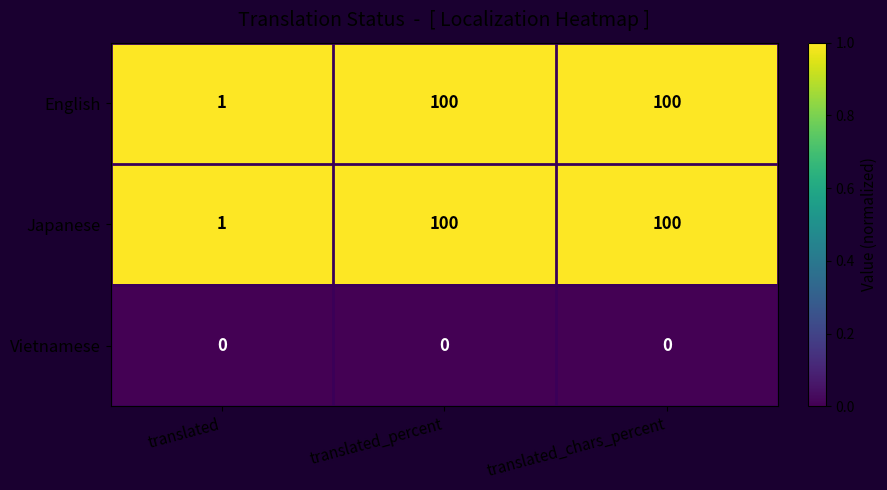

Read the Japanese value at translated_percent.

100